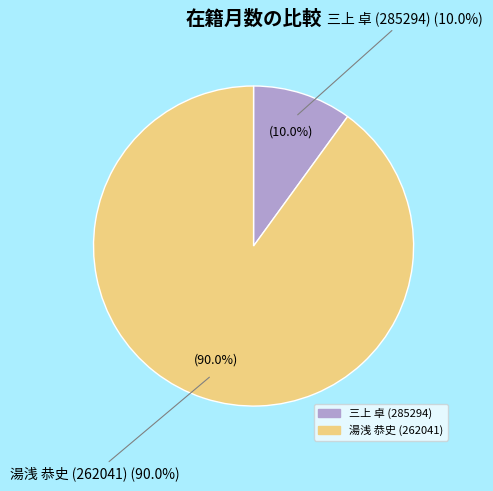

To the nearest percent, what is the difference between the largest and smallest slice percentages?

80%